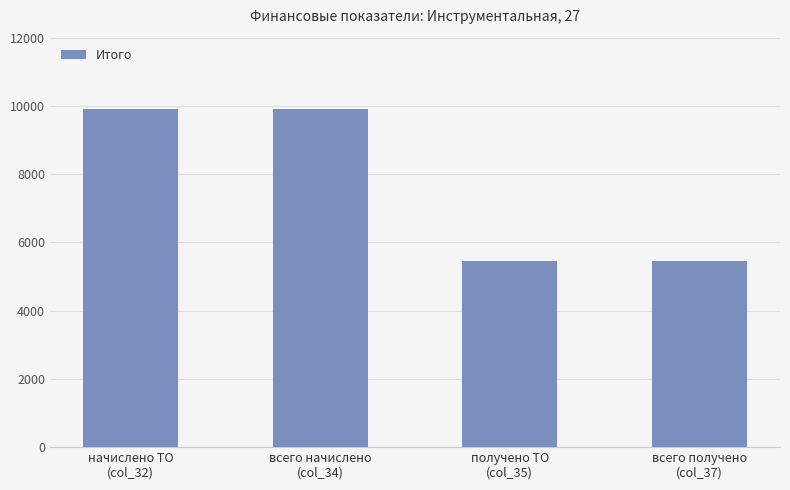

What is the approximate value at всего начислено
(col_34)?

9909.8